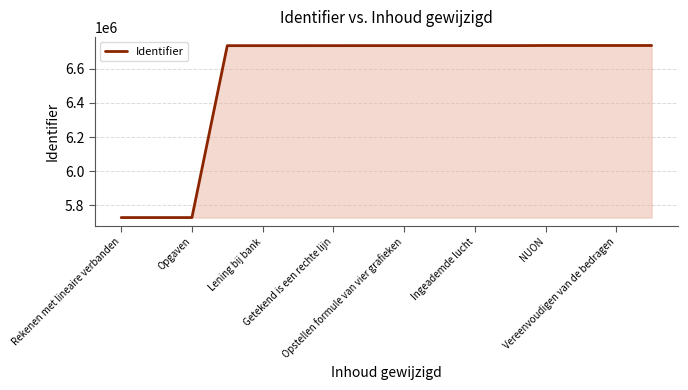

How many lines are shown in the chart?

1